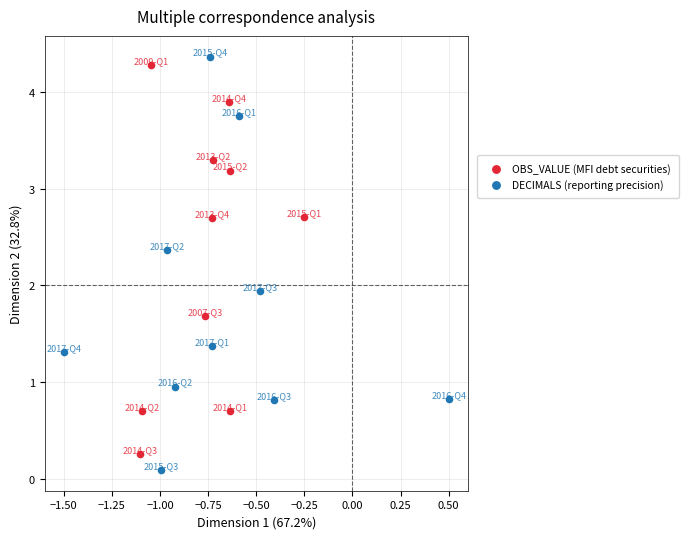

Which series has the largest Y range (max minus min)?

DECIMALS (reporting precision)